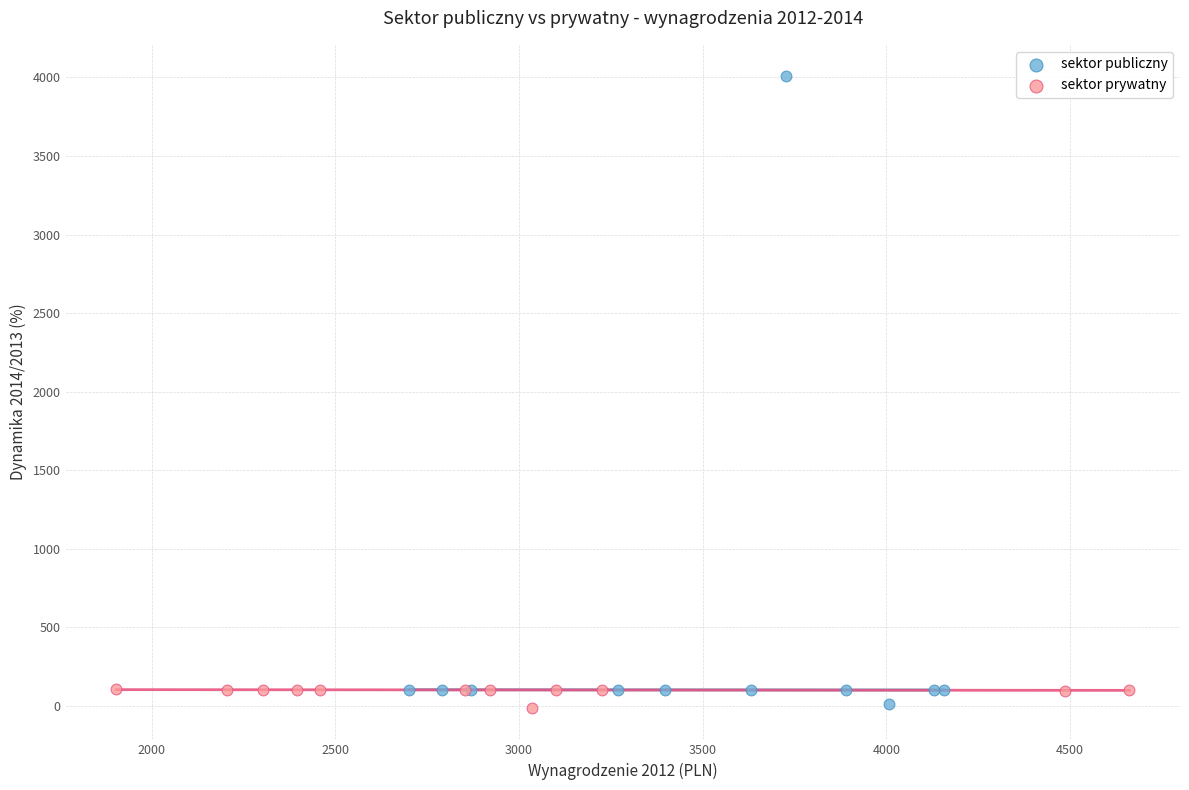

Which series contains the highest Y value?

sektor publiczny